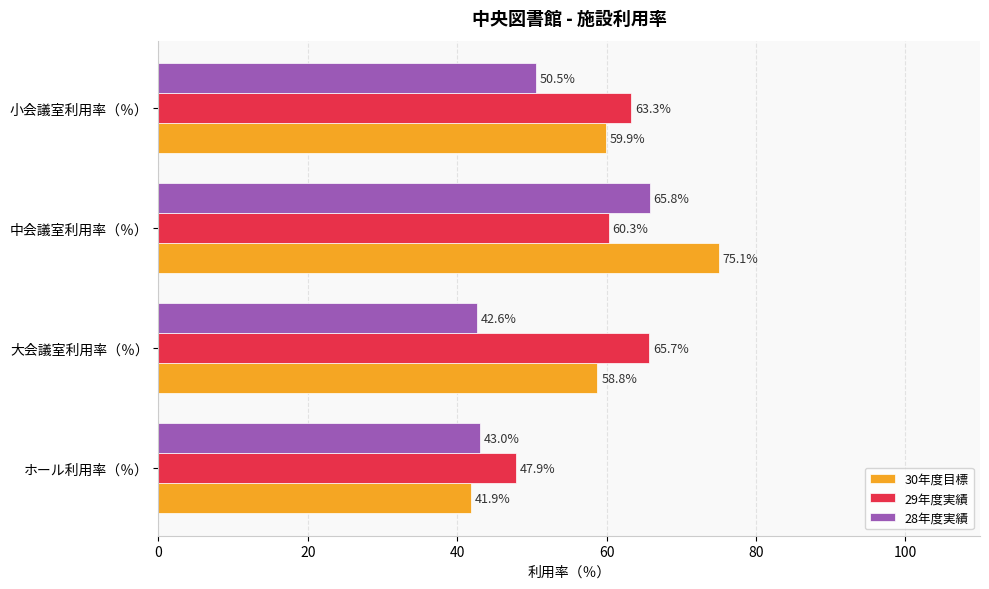

At which label does 30年度目標 reach its peak?

中会議室利用率（％）